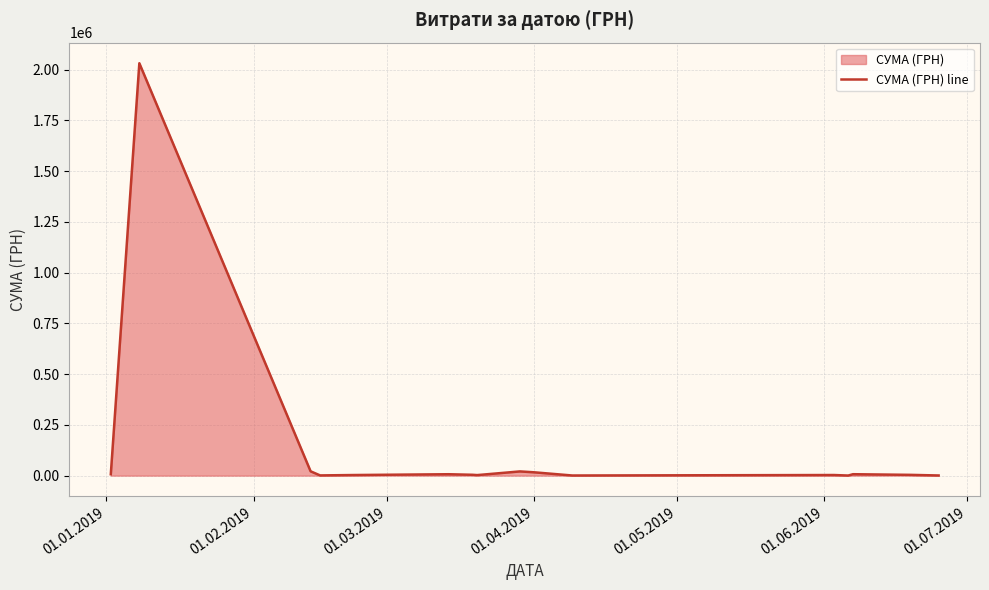

What is the maximum value shown in the chart?

2031112.8